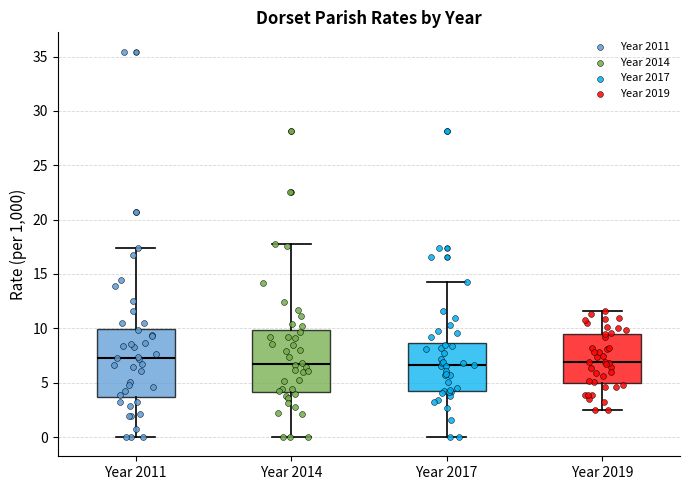

Where does the lower whisker of the box for Year 2014 end on the y-axis? The values are not printed on the chart, so give them approximately, as read against the axis.

0.0